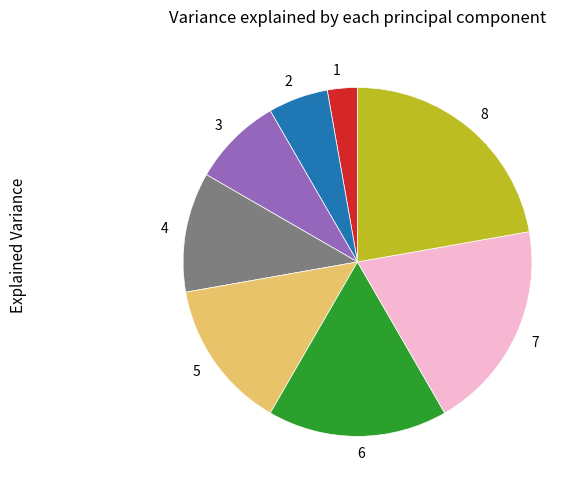

Is it true that 7 is 14% of the pie?

False